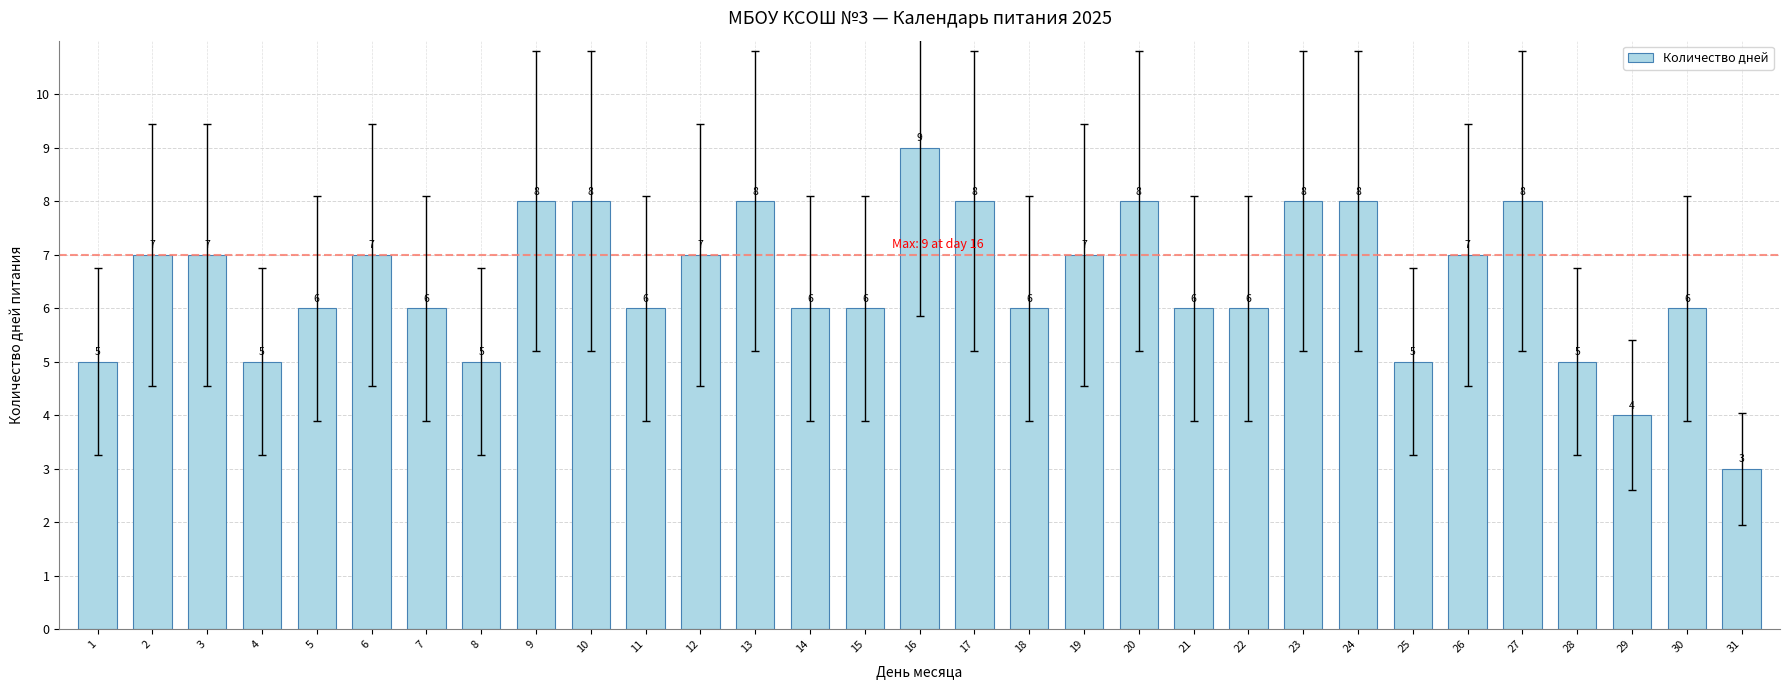

What is the greatest value displayed?

9